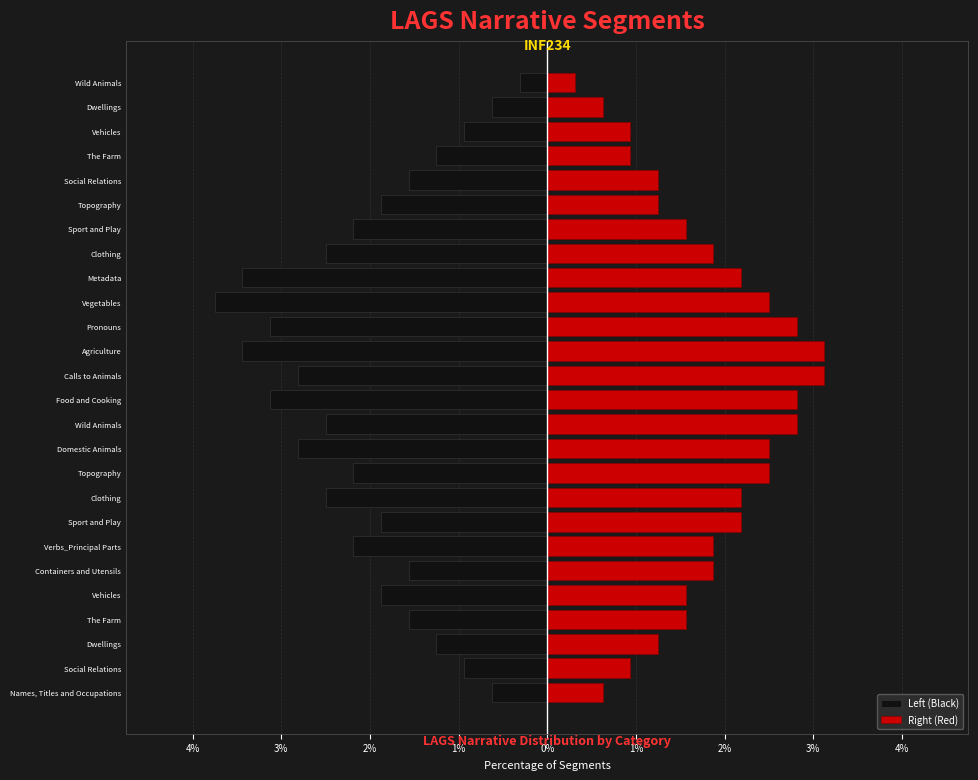

The Right (Red) series shows 3.2 at Verbs_Principal Parts. True or false?

False